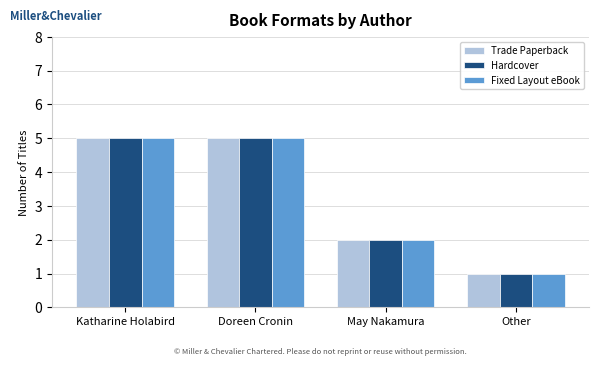

What is the lowest value of the Fixed Layout eBook series?

1